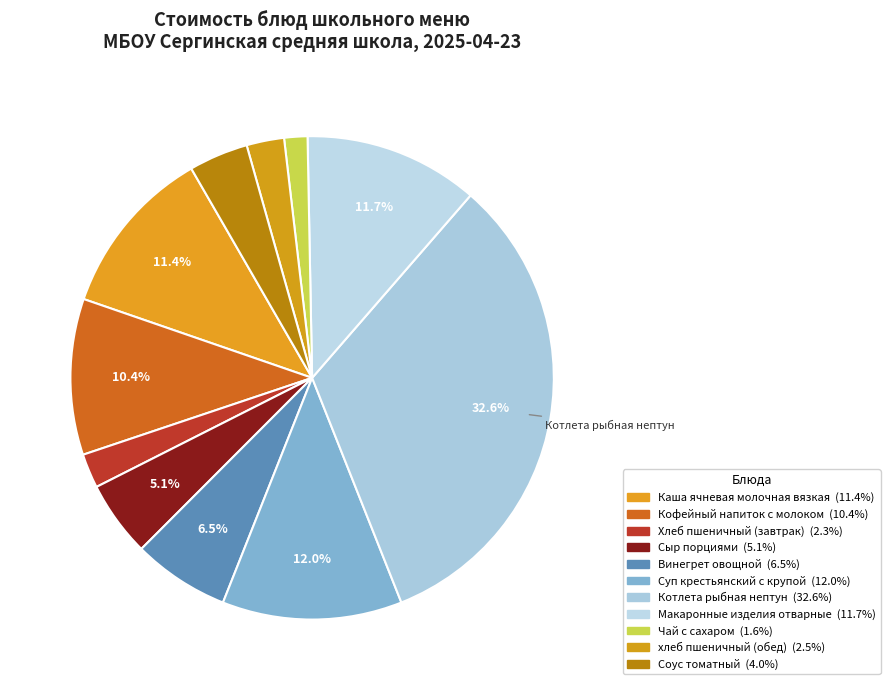

The Каша ячневая молочная вязкая slice represents 11% of the pie. True or false?

True